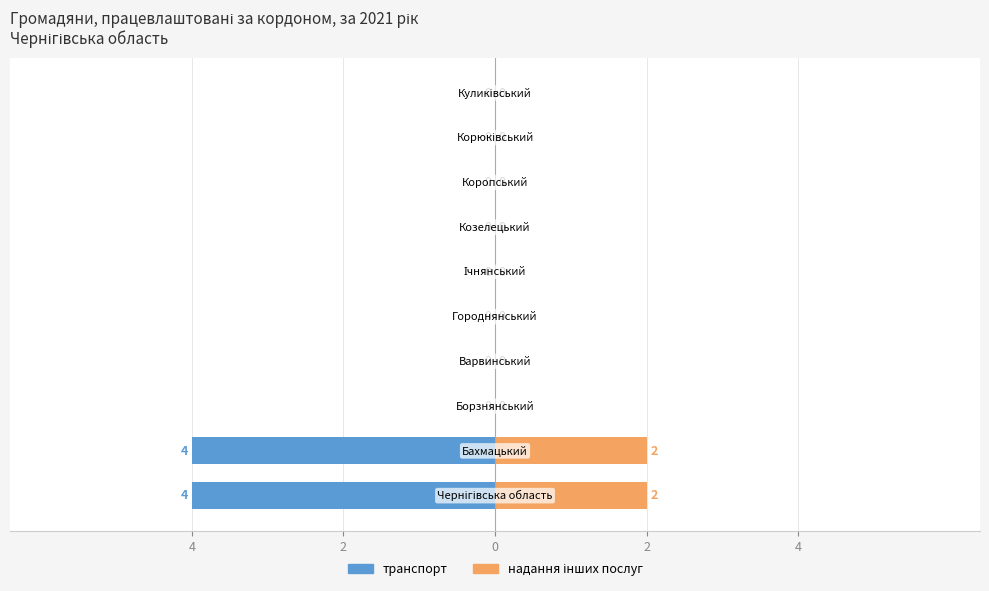

Where is транспорт nearest to the value -2?

4